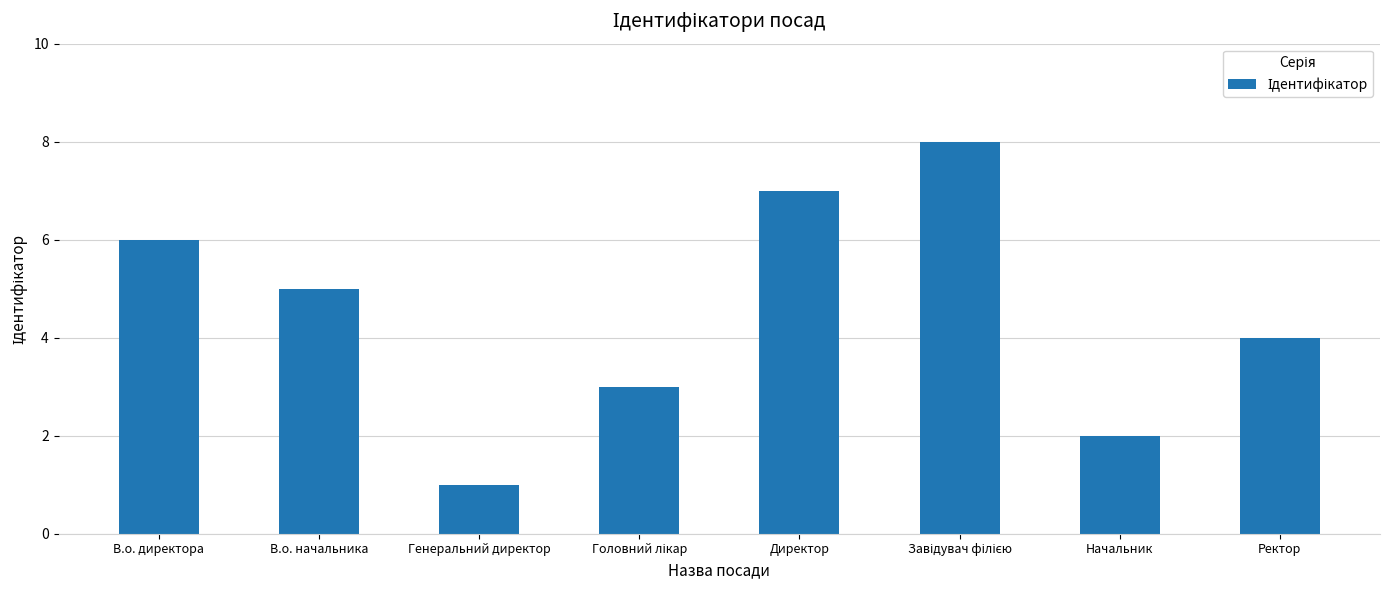

What is the greatest value displayed?

8